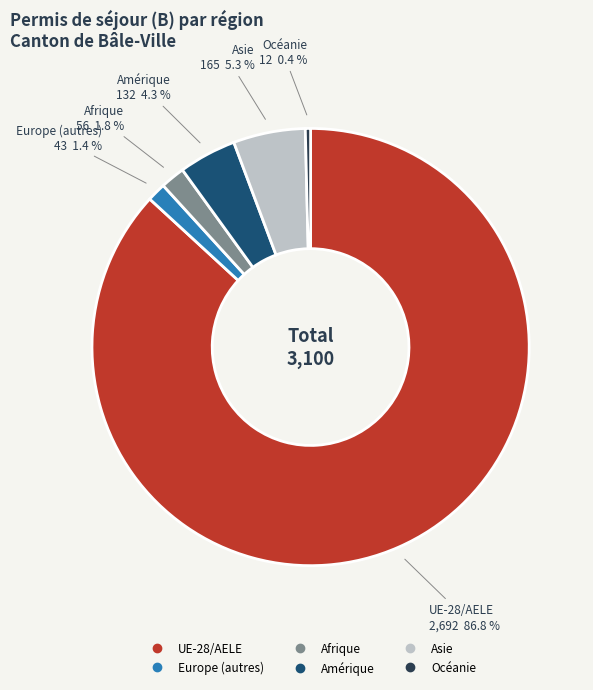

What portion of the pie excludes UE-28/AELE?

13.2%